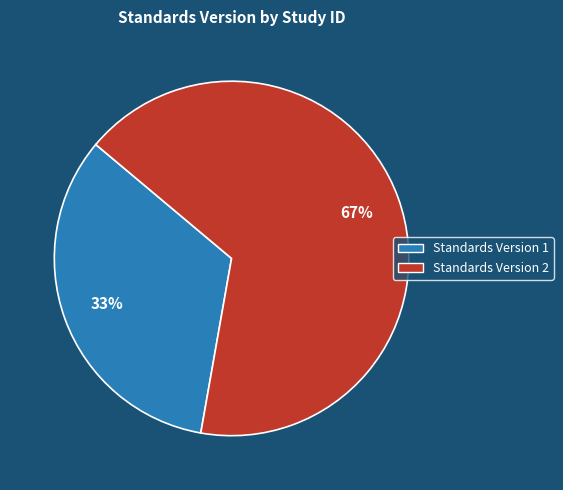

True or false: Standards Version 1 accounts for 46% of the total.

False